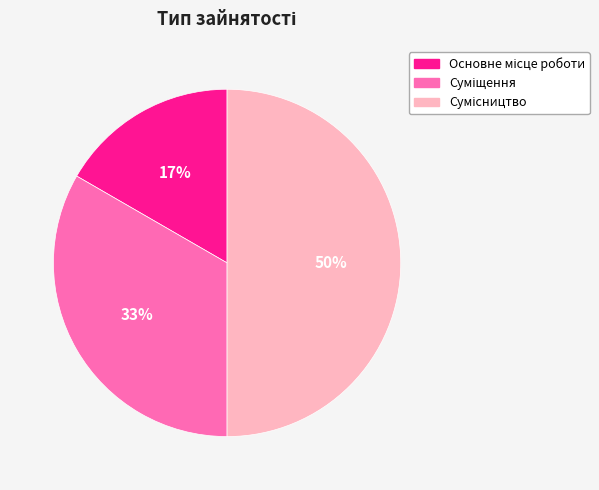

To the nearest percent, what is the average slice percentage?

33%